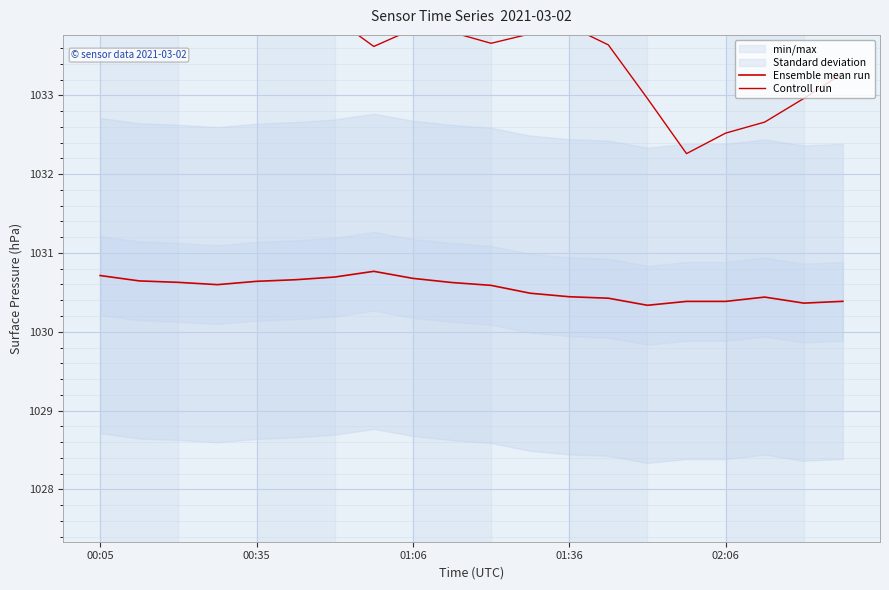

What is the difference between the highest and lowest values at 13?

3.2